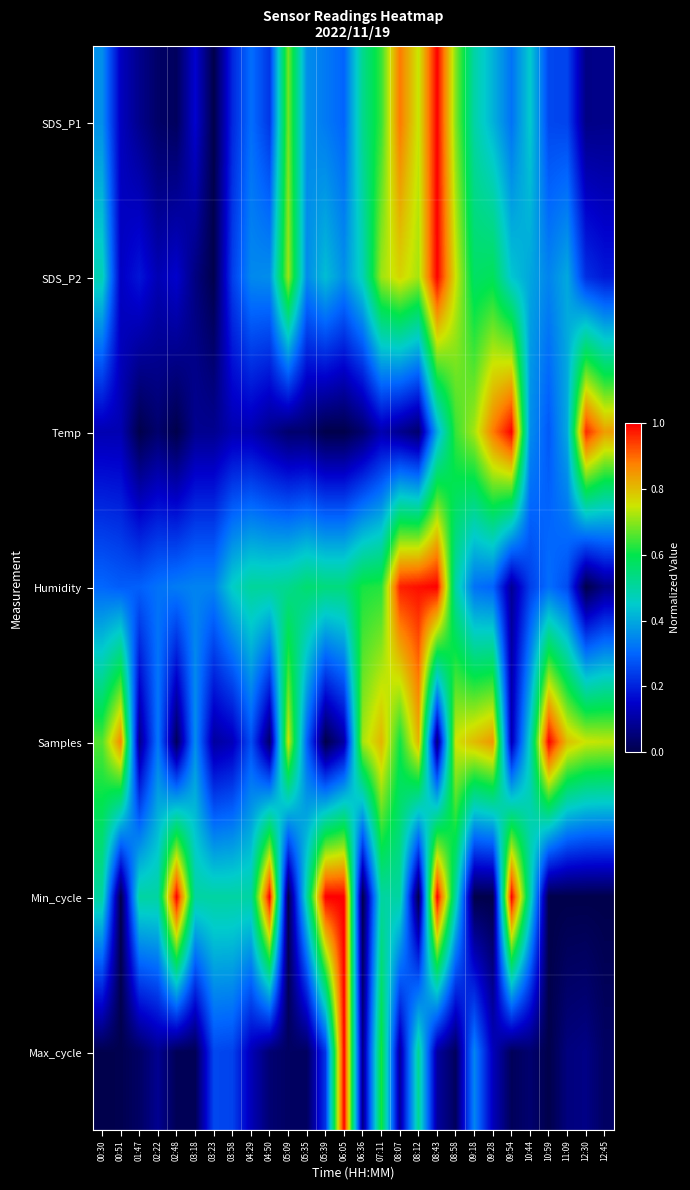

At which category does the chart reach its peak across all series?

08:43